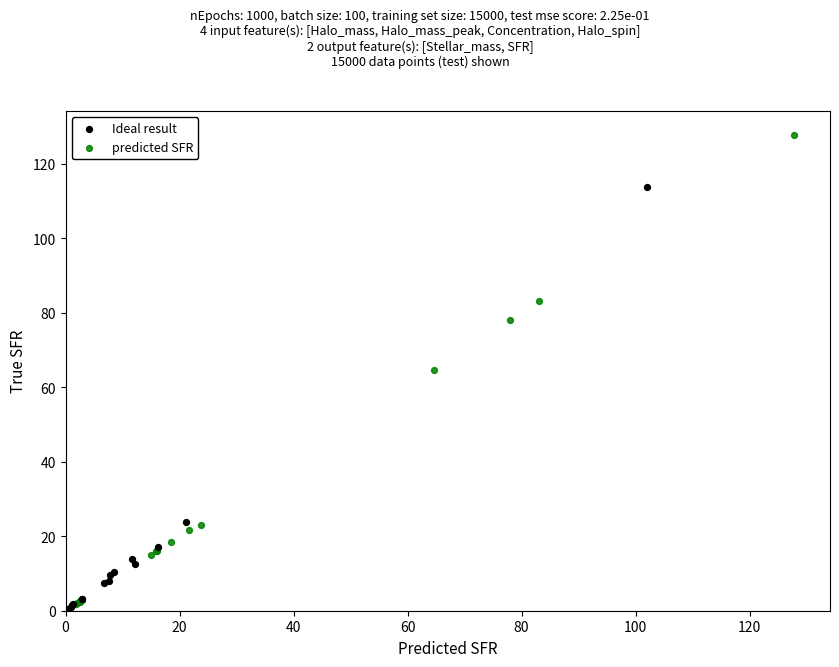

Which series reaches the maximum Y coordinate?

predicted SFR